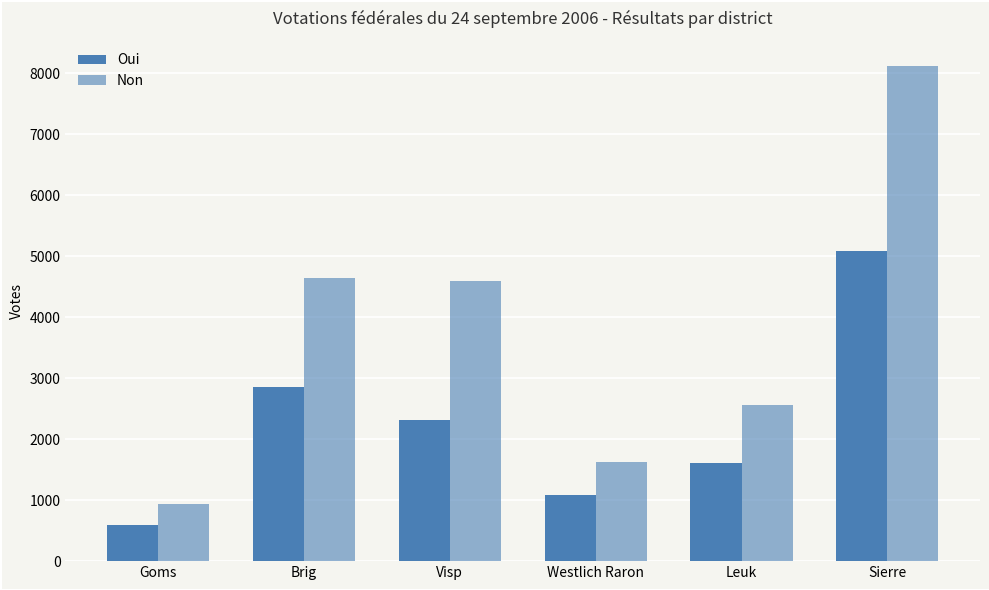

Does the chart contain stacked bars?

No